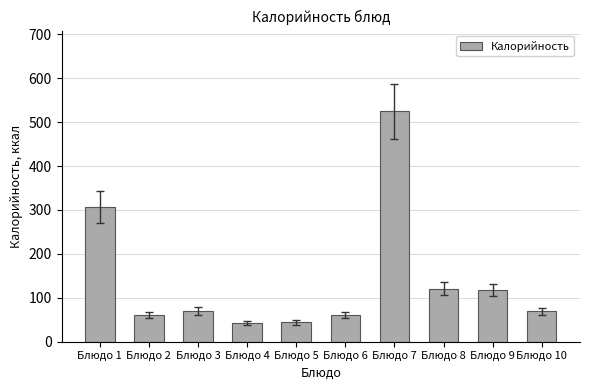

What is the value of the 9th bar from the left?

117